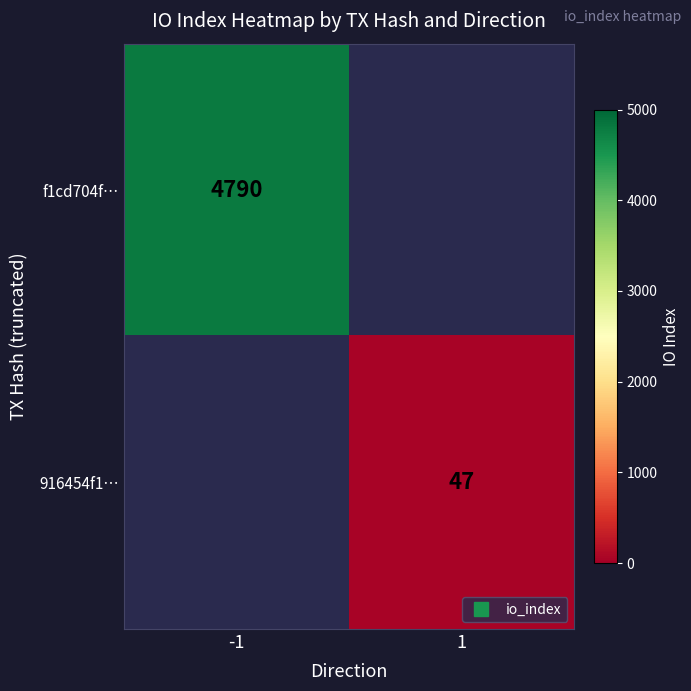

At how many categories does at least one series exceed 4310?

1